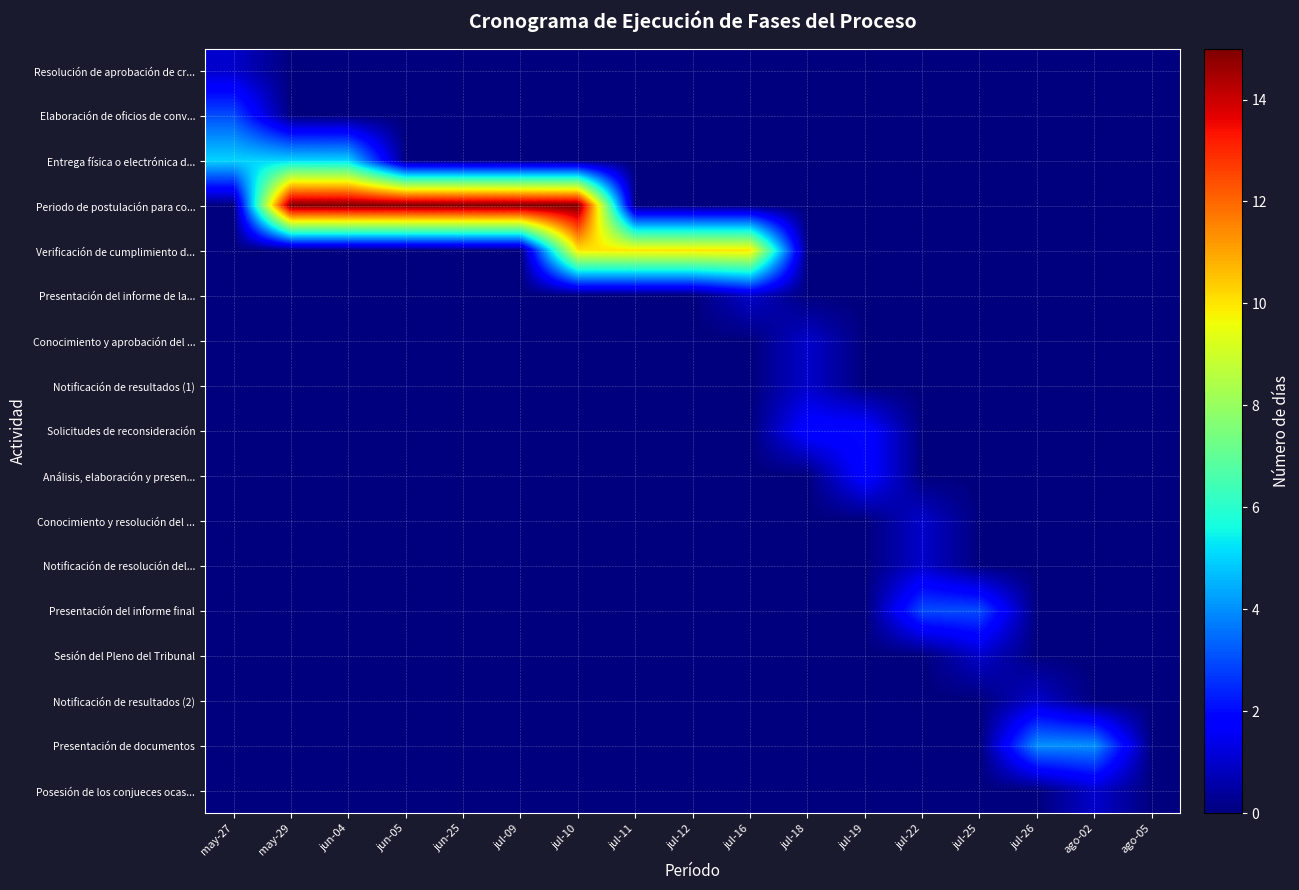

What is the spread (max minus min) of values at jul-16?

10